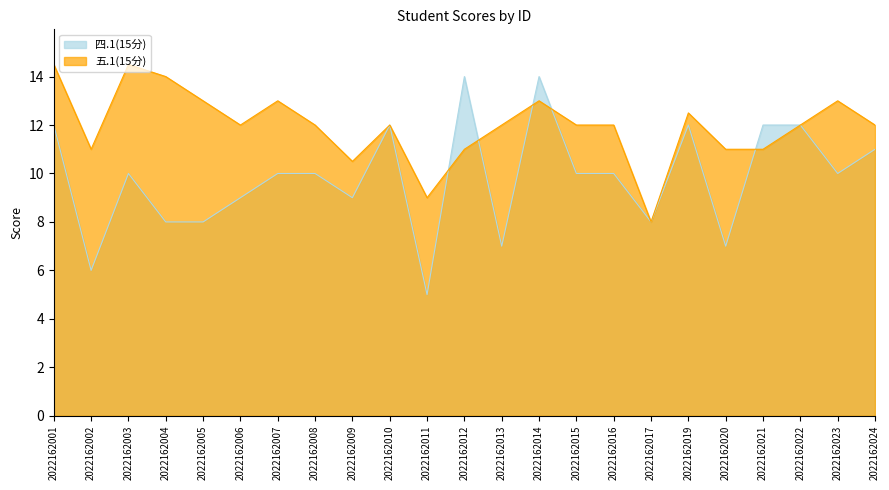

True or false: 五.1(15分) has a value of 19.5 at 2022162007.

False